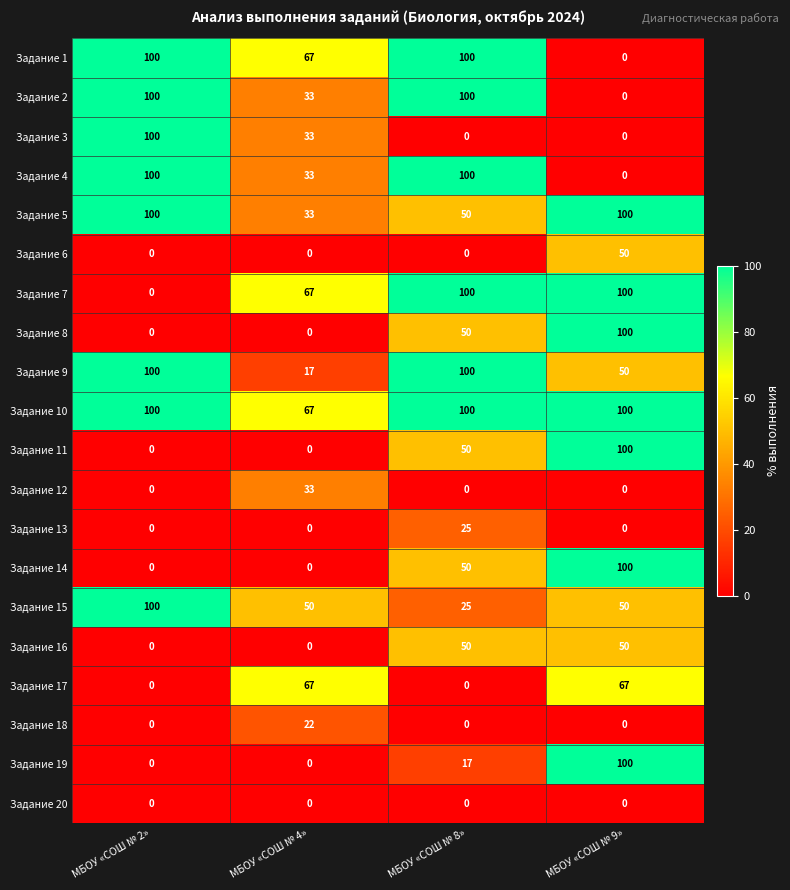

Count the Задание 13 values in the range 0 to 25.

4